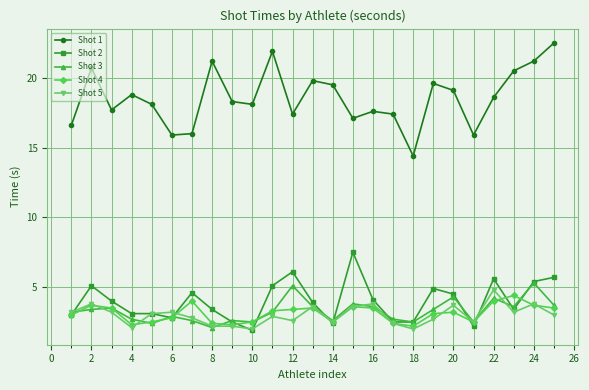

What are all the series names shown in the legend?

Shot 1, Shot 2, Shot 3, Shot 4, Shot 5